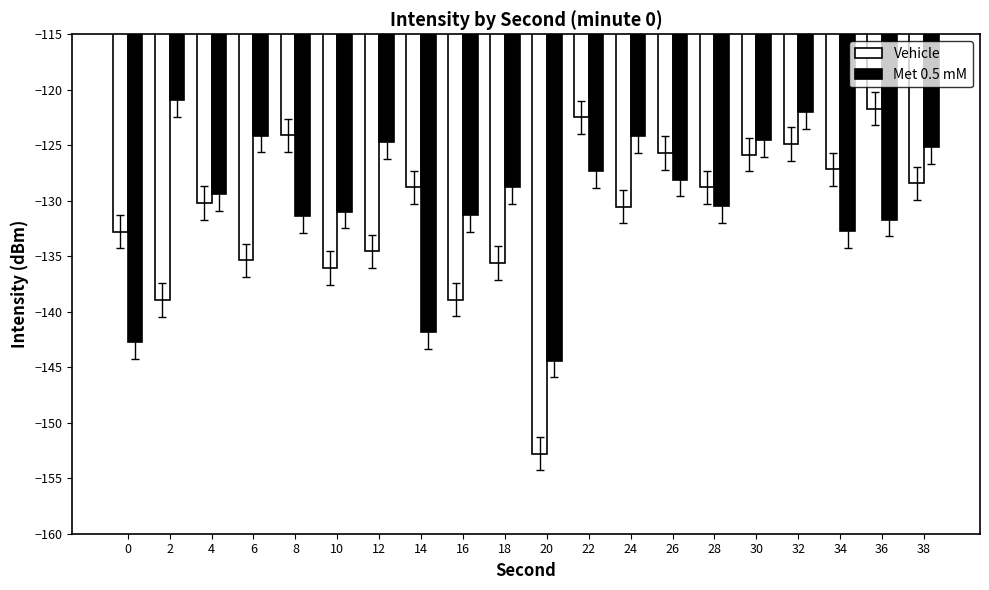

Rank the series by their maximum value, from highest to lowest.

Met 0.5 mM, Vehicle